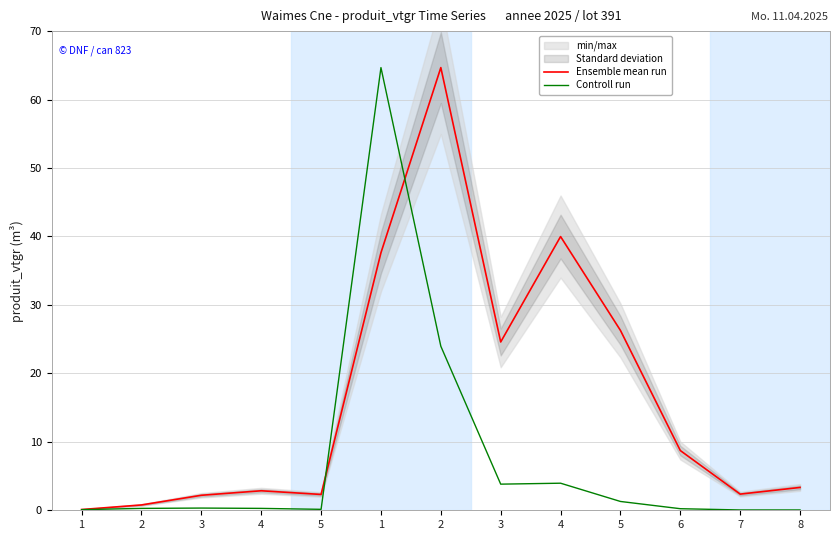

Reading left to right, what are all the values shown in this chart?

Ensemble mean run: 0.1	0.8	2.2	2.8	2.3	37.6	64.7	24.6	40.0	26.3	8.7	2.4	3.3
Controll run: 0.1	0.3	0.3	0.3	0.1	64.7	24.0	3.8	4.0	1.3	0.2	0.0	0.0